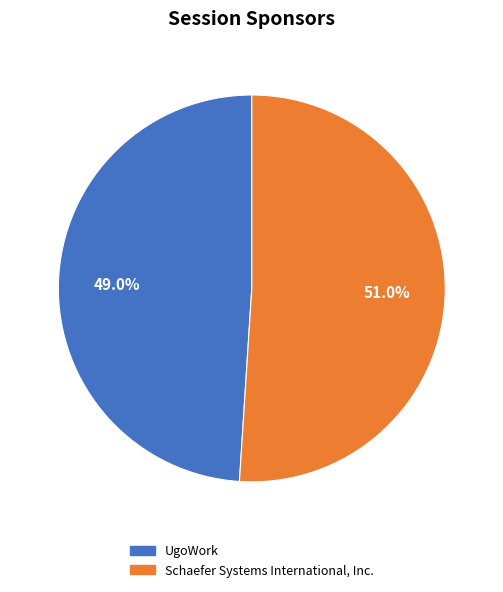

How much of the chart is everything except UgoWork?

51.0%